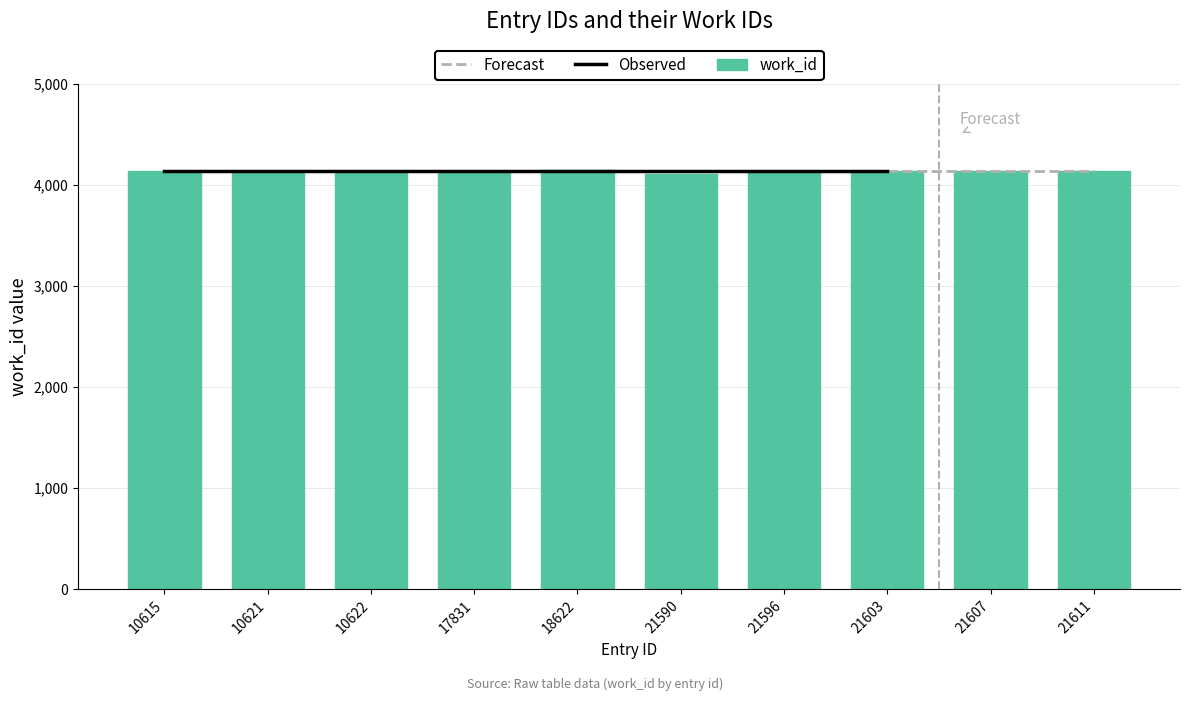

List the labels in order of value, largest first.

18622, 10615, 10621, 10622, 17831, 21596, 21603, 21607, 21611, 21590